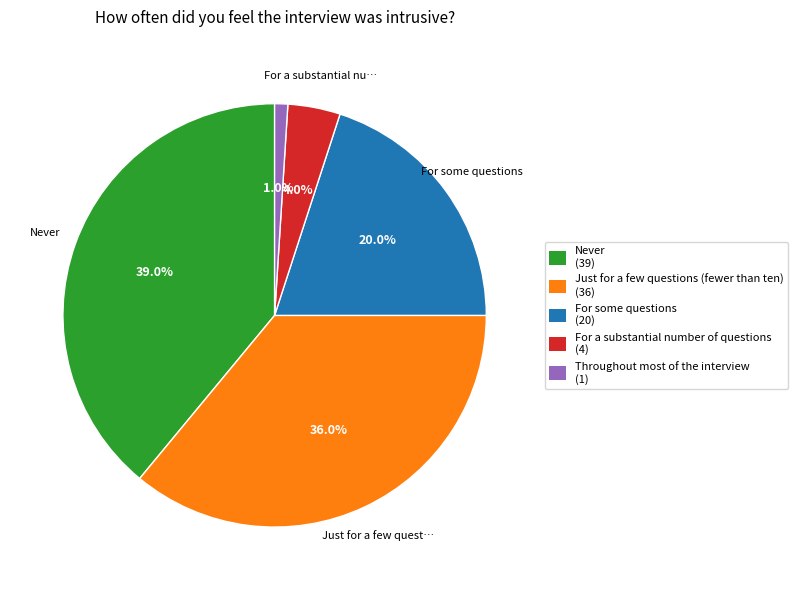

Which has a higher value, For a substantial number of questions or For some questions?

For some questions